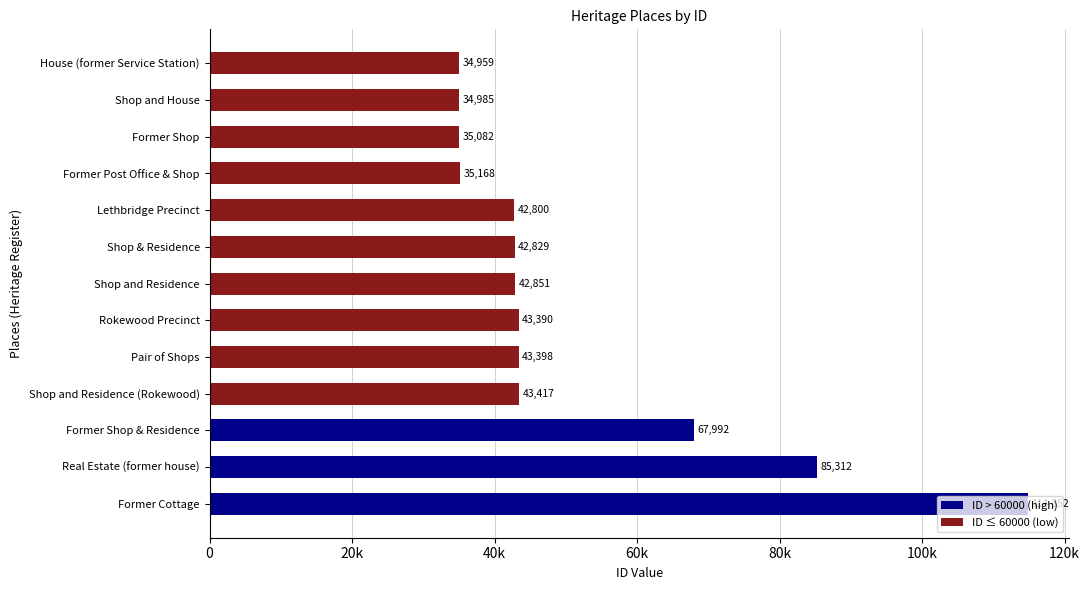

What is the average value?

51310